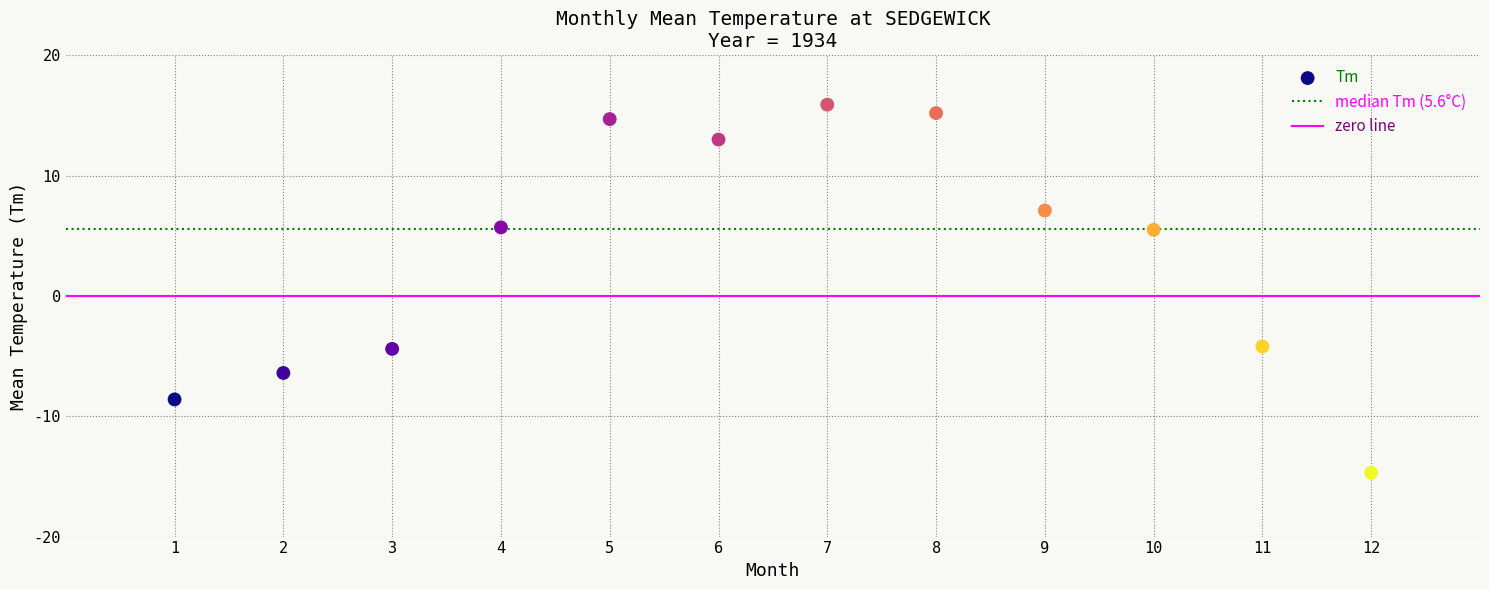

What is the average Y value?

3.2